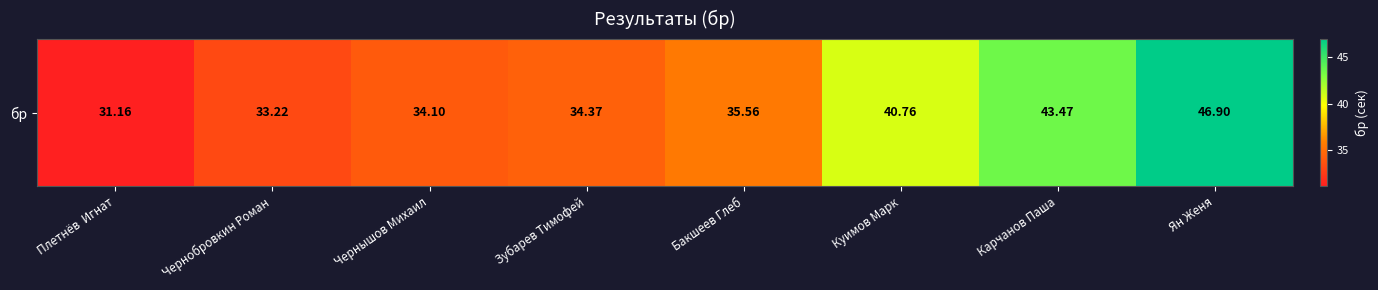

How many data points are above 35?

4